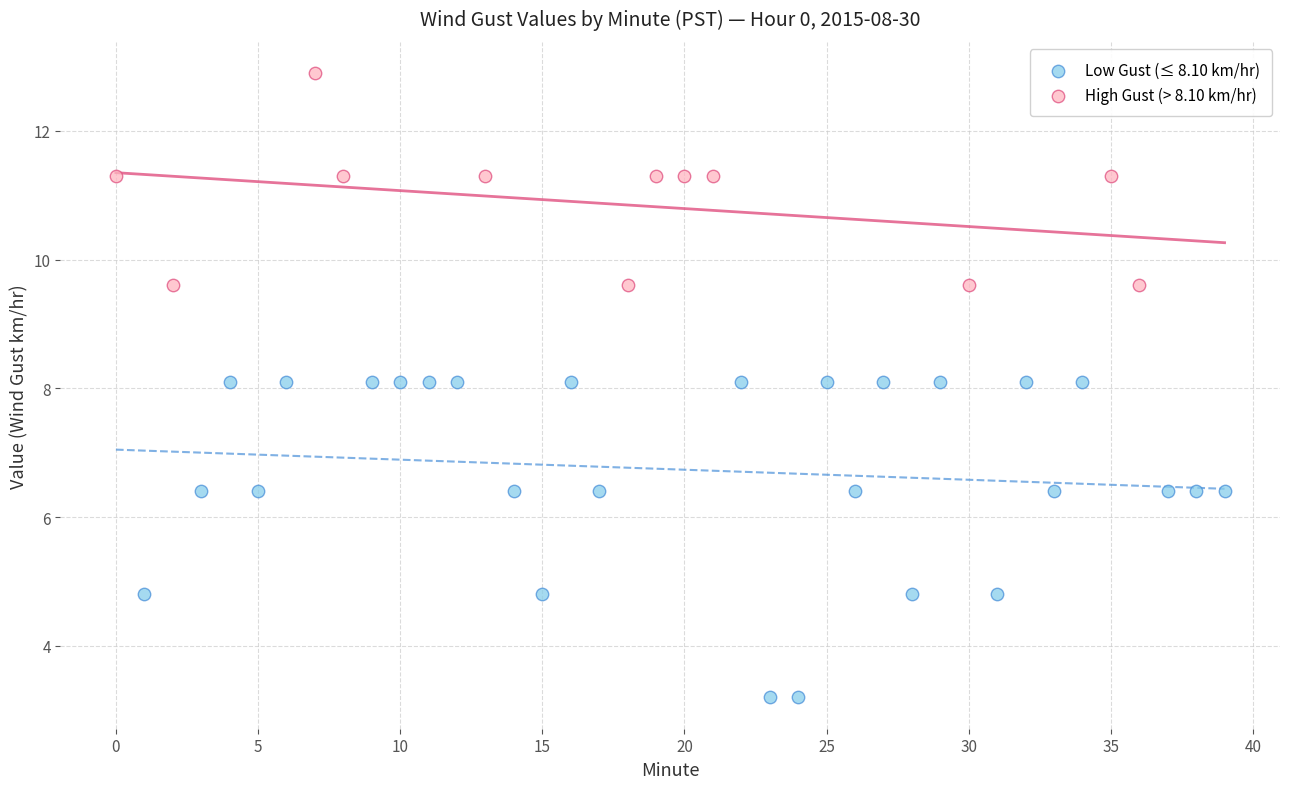

Which series has the widest spread of Y values?

Low Gust (≤ 8.10 km/hr)